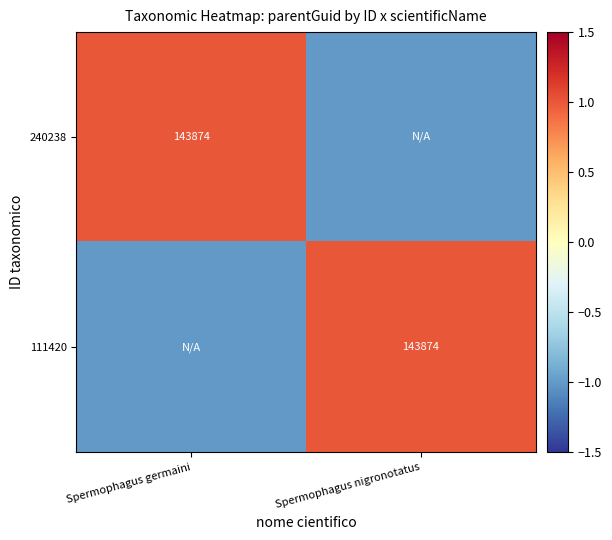

Is it true that 111420 equals 0.2 at Spermophagus nigronotatus?

False